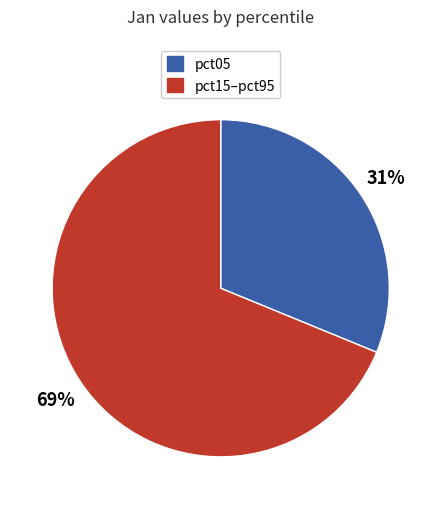

To the nearest percent, what is the average slice percentage?

50%